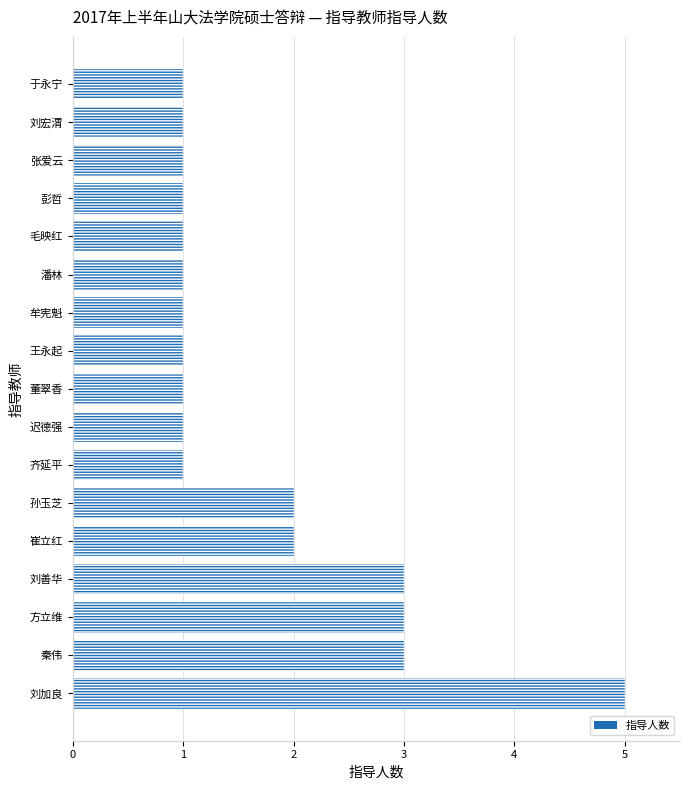

What is the difference between the maximum and second lowest values?

4